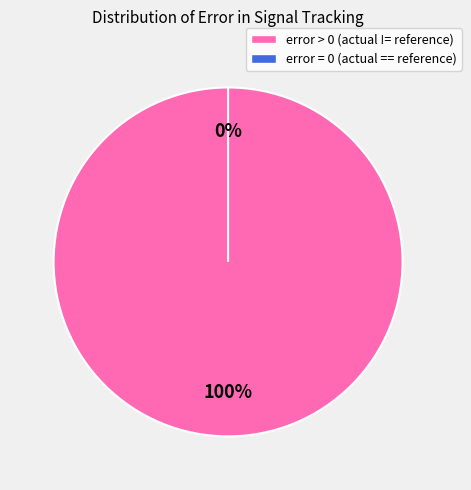

Count the number of slices in the pie.

2